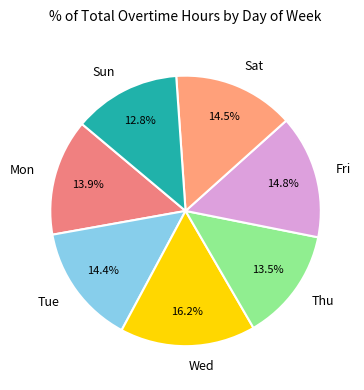

Is there a majority slice in this chart?

No